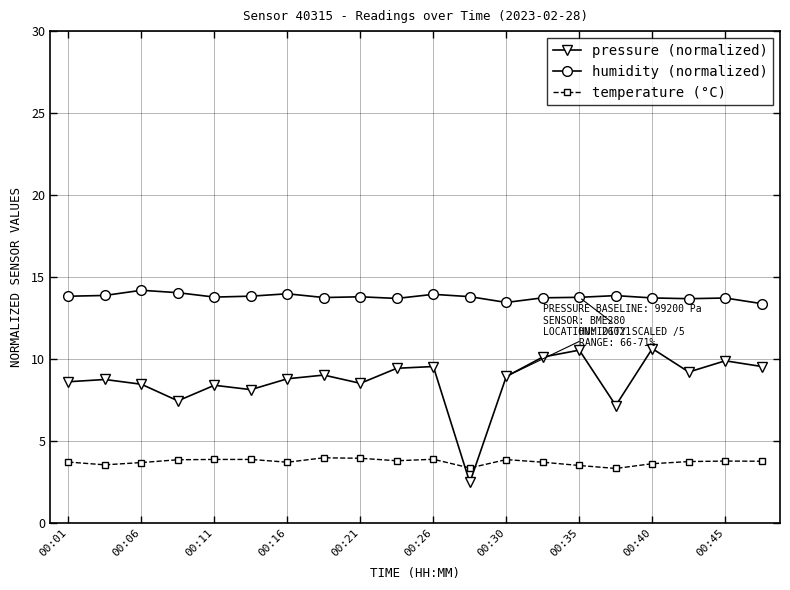

What is the greatest value displayed?

14.2